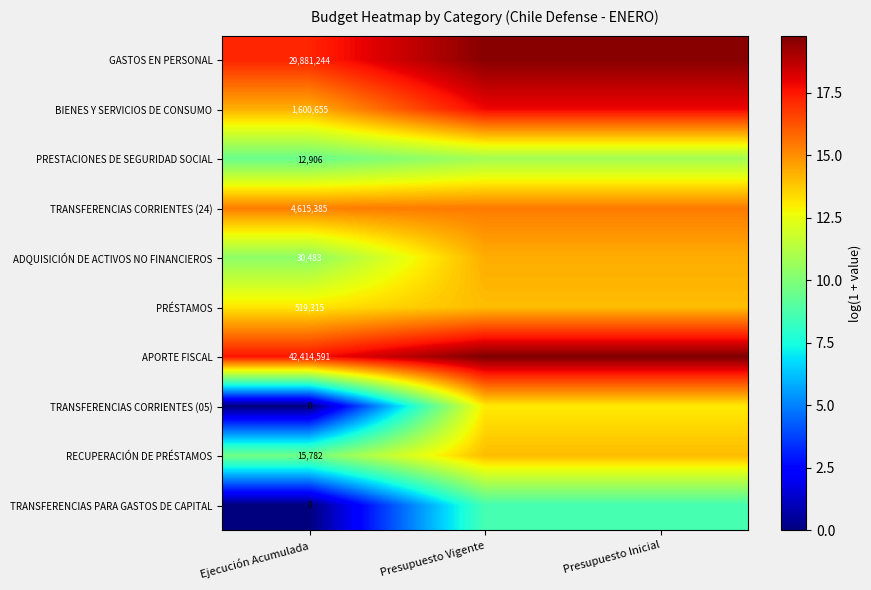

The GASTOS EN PERSONAL series shows 19.6 at Presupuesto Inicial. True or false?

True